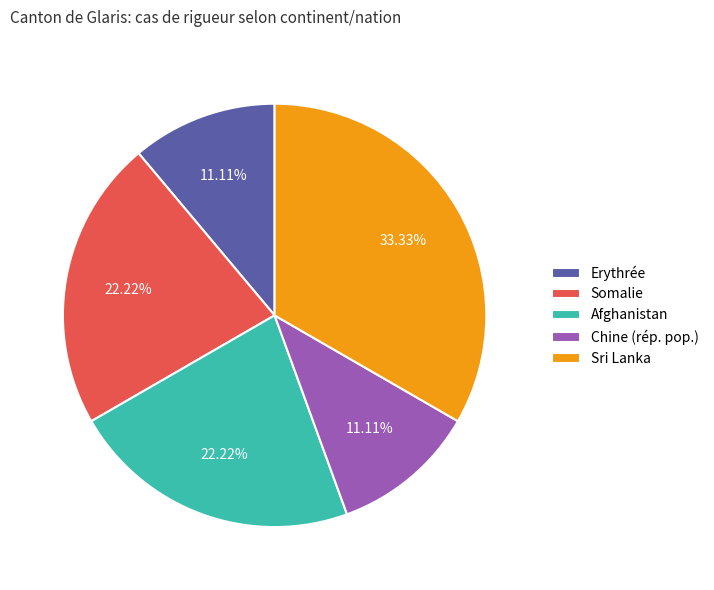

What percentage is NOT represented by Chine (rép. pop.)?

88.9%